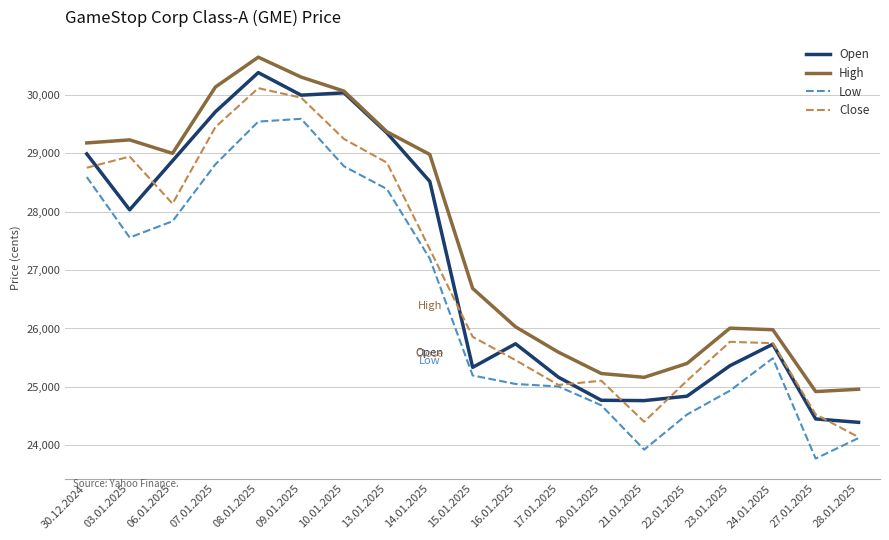

What is the difference between the highest and lowest values at 17.01.2025?

588